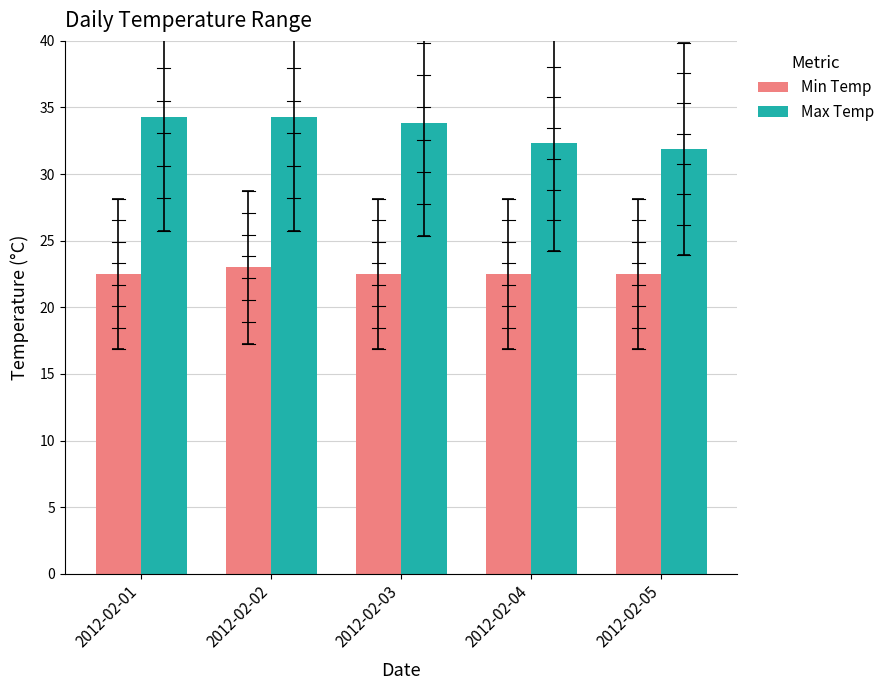

At which label does Max Temp first exceed 33?

2012-02-01